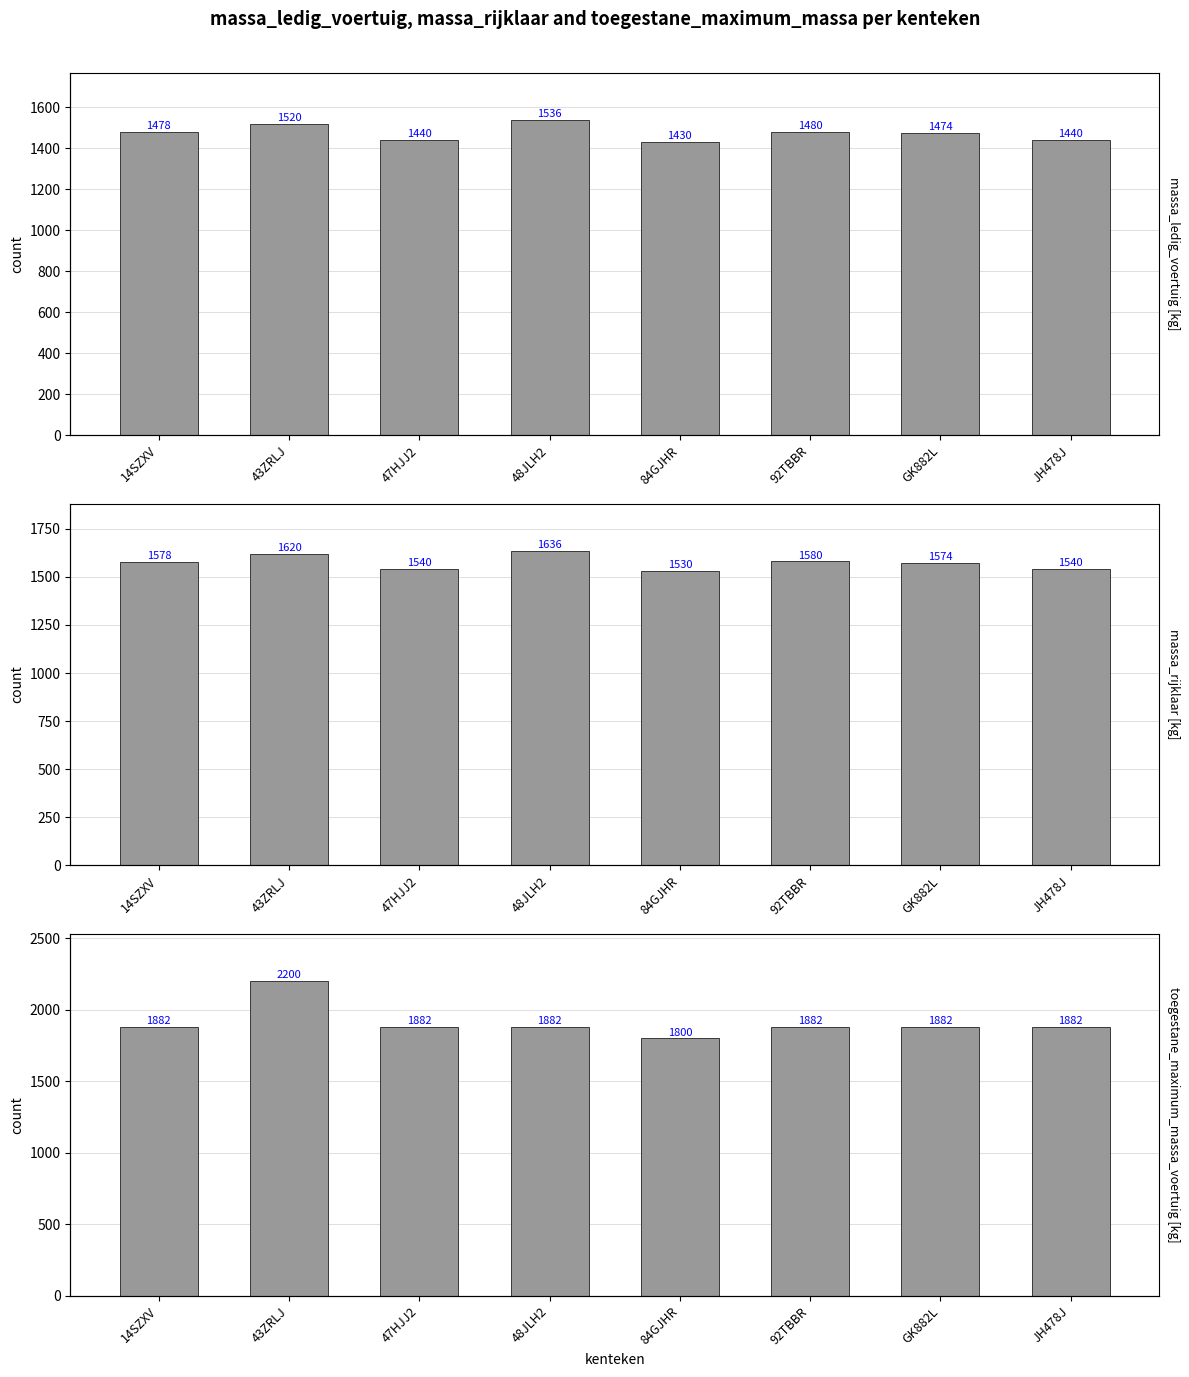

What is the total value across all series at JH478J?

4862